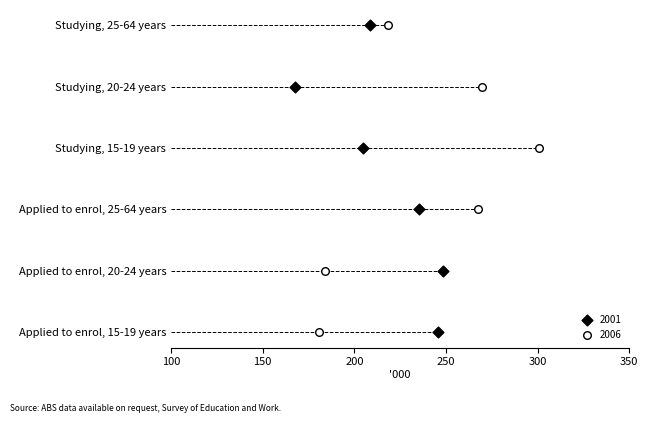

What are all the series names shown in the legend?

2001, 2006